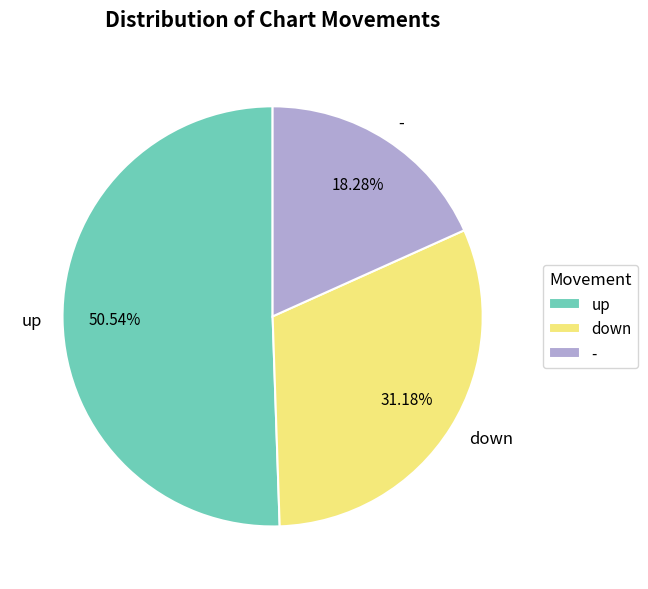

Count the number of slices in the pie.

3